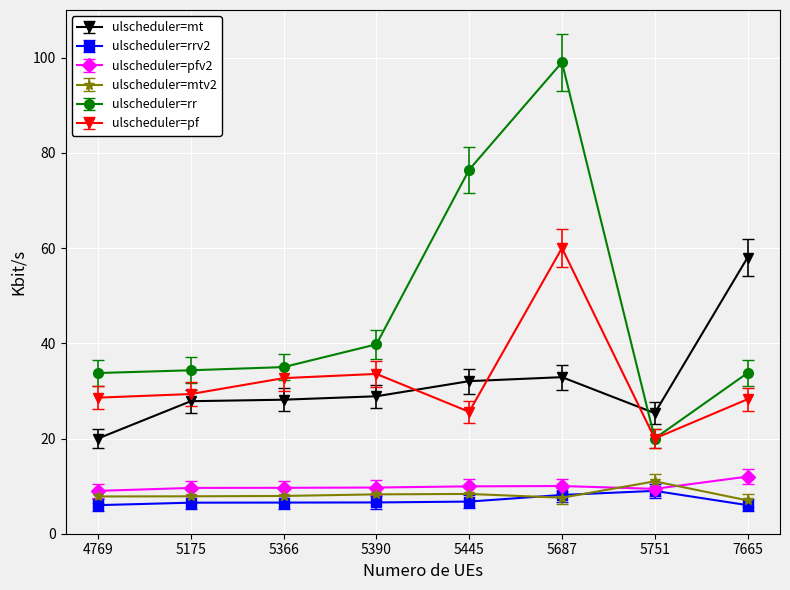

Read the ulscheduler=rr value at 5687.

99.0